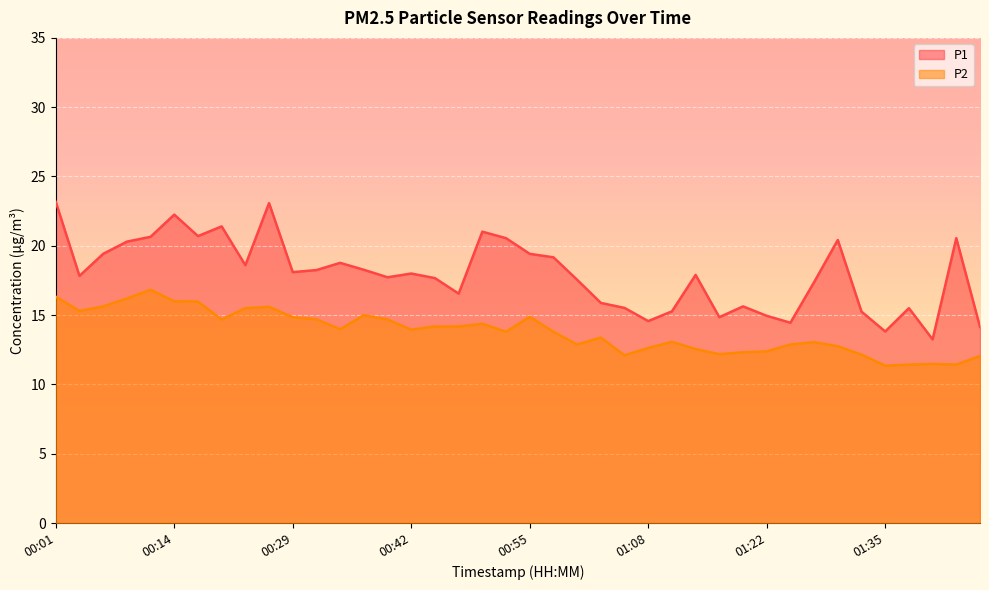

What is the label of the 10th point from the left?

00:24